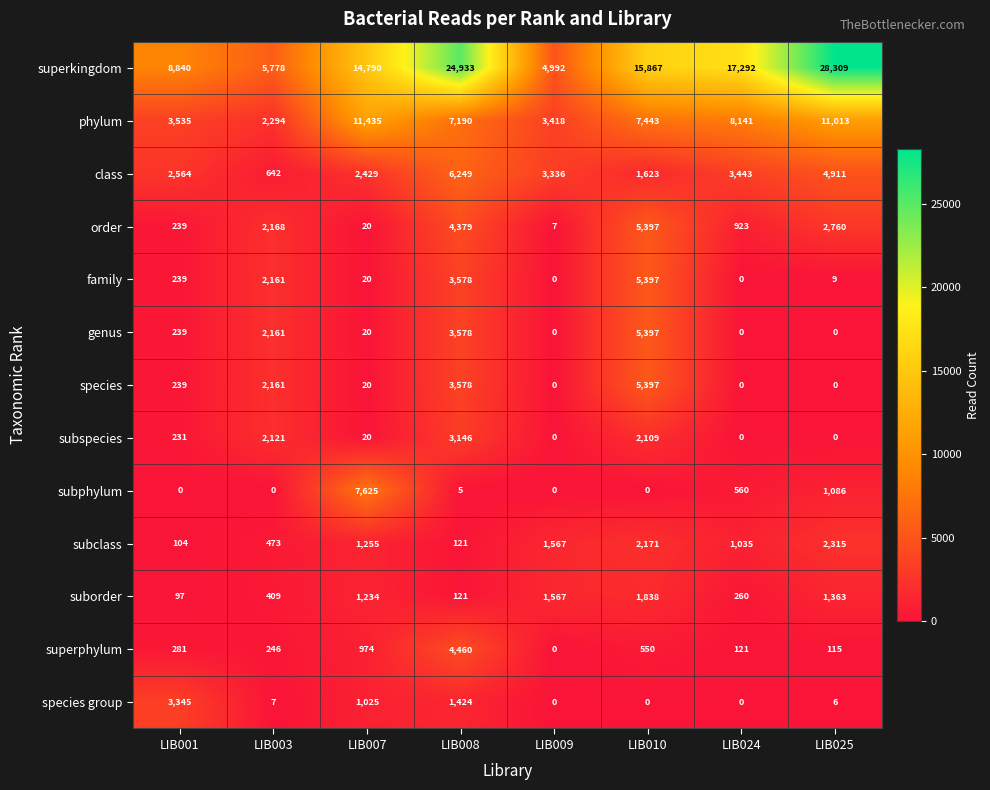

True or false: phylum has a value of 16162 at LIB025.

False